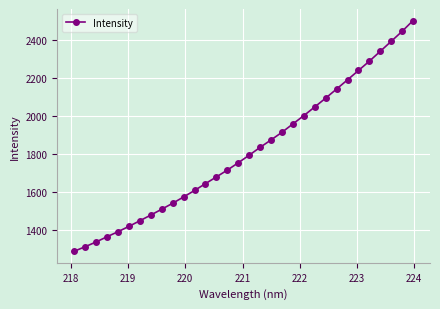

What is the sum of all values?

58144.9